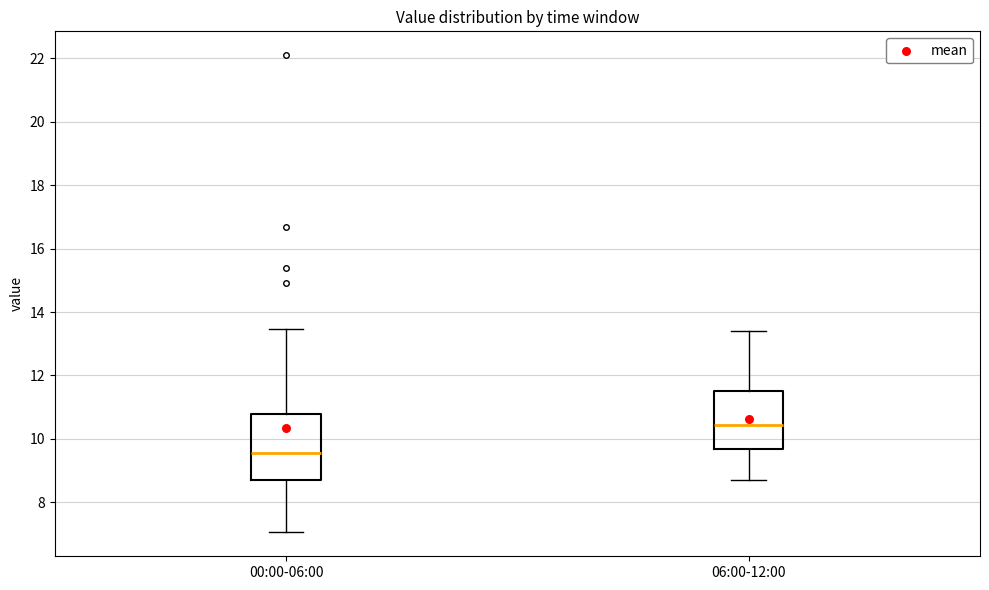

Where does the median line of the box for 06:00-12:00 sit on the y-axis? The values are not printed on the chart, so give them approximately, as read against the axis.

10.4